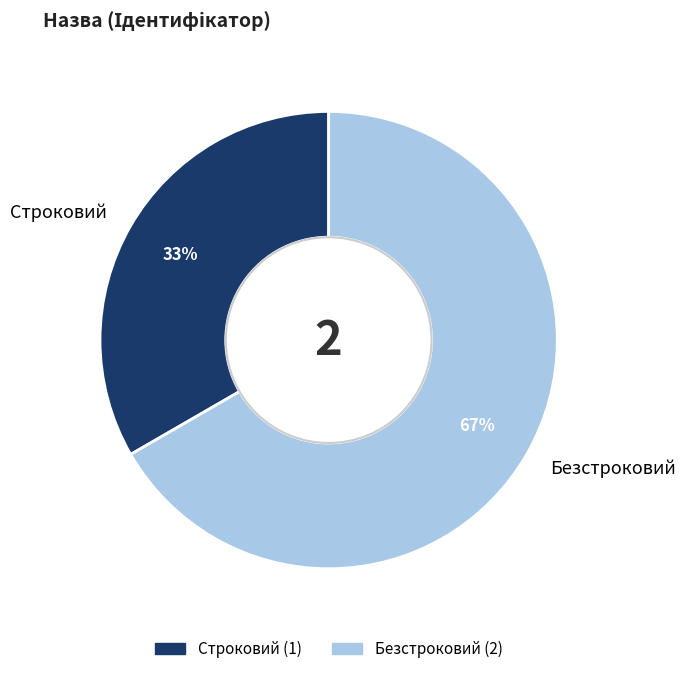

Do Строковий and Безстроковий together represent more than half of the pie?

Yes